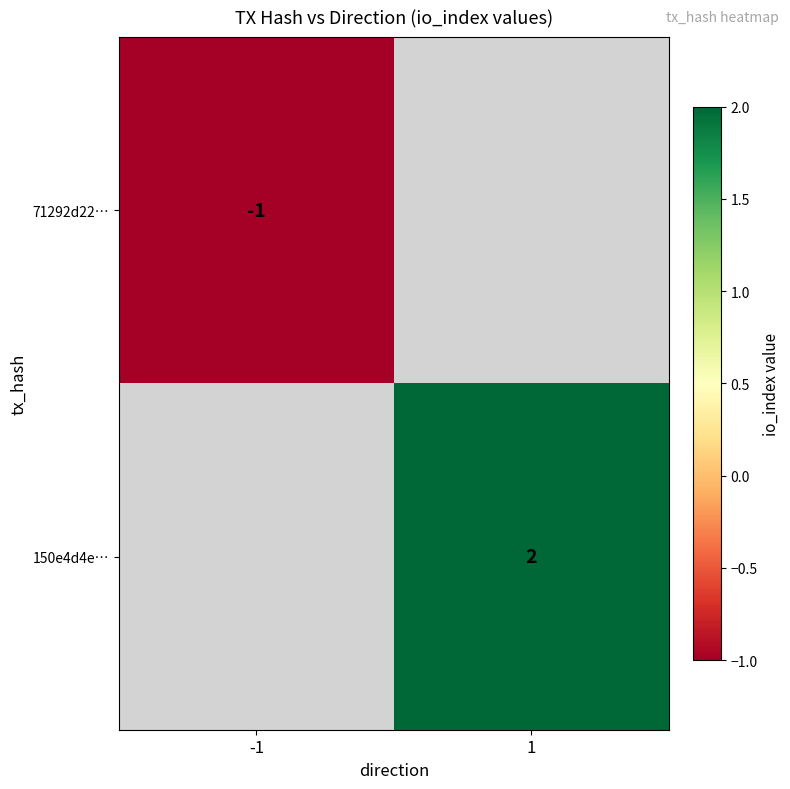

Is the value of 71292d22… at -1 greater than the value of 150e4d4e… at 1?

No